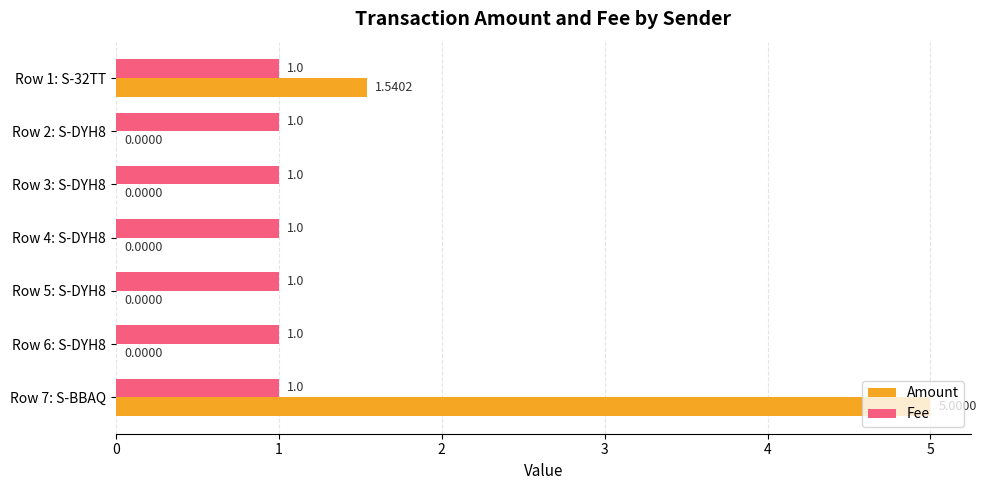

What is the total value across all series at Row 6: S-DYH8?

1.0